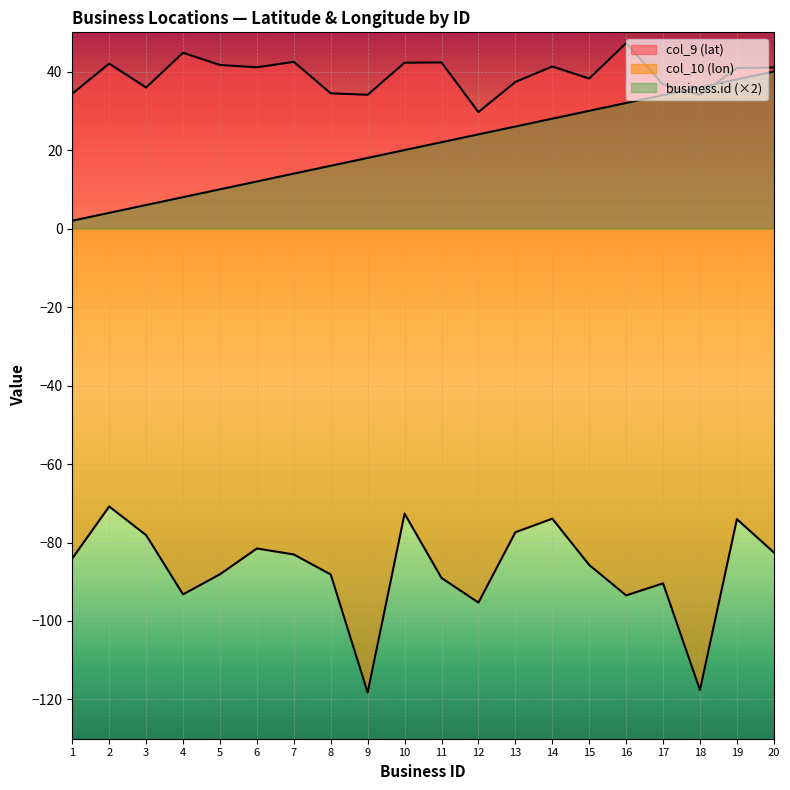

Which series has the largest total across all categories?

col_9 (lat)